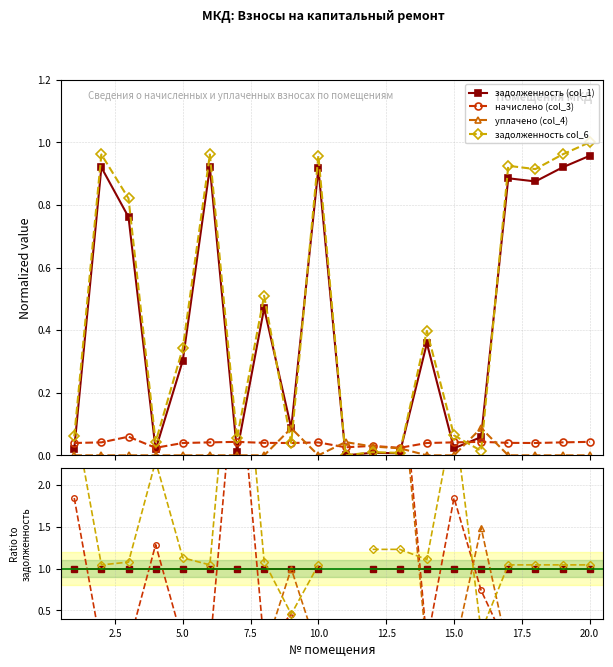

How many уплачено (col_4) values are between 0 and 1?

16